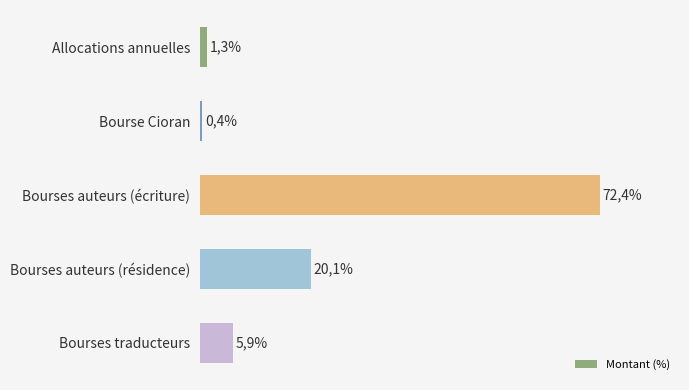

Are the bars horizontal?

Yes